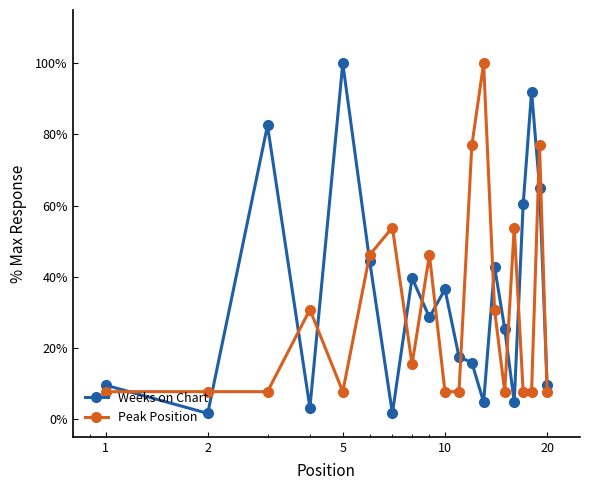

True or false: Weeks on Chart has more than 2 interior local peaks.

True